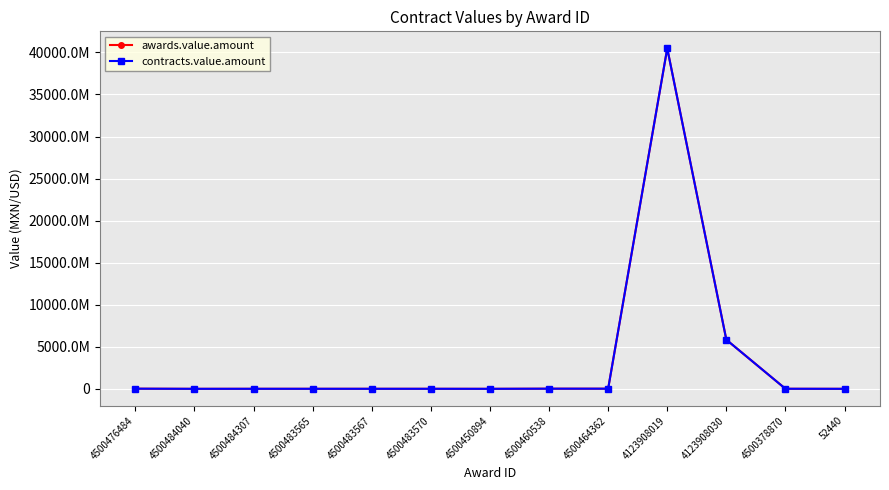

Is this an area chart (filled region under the line)?

No